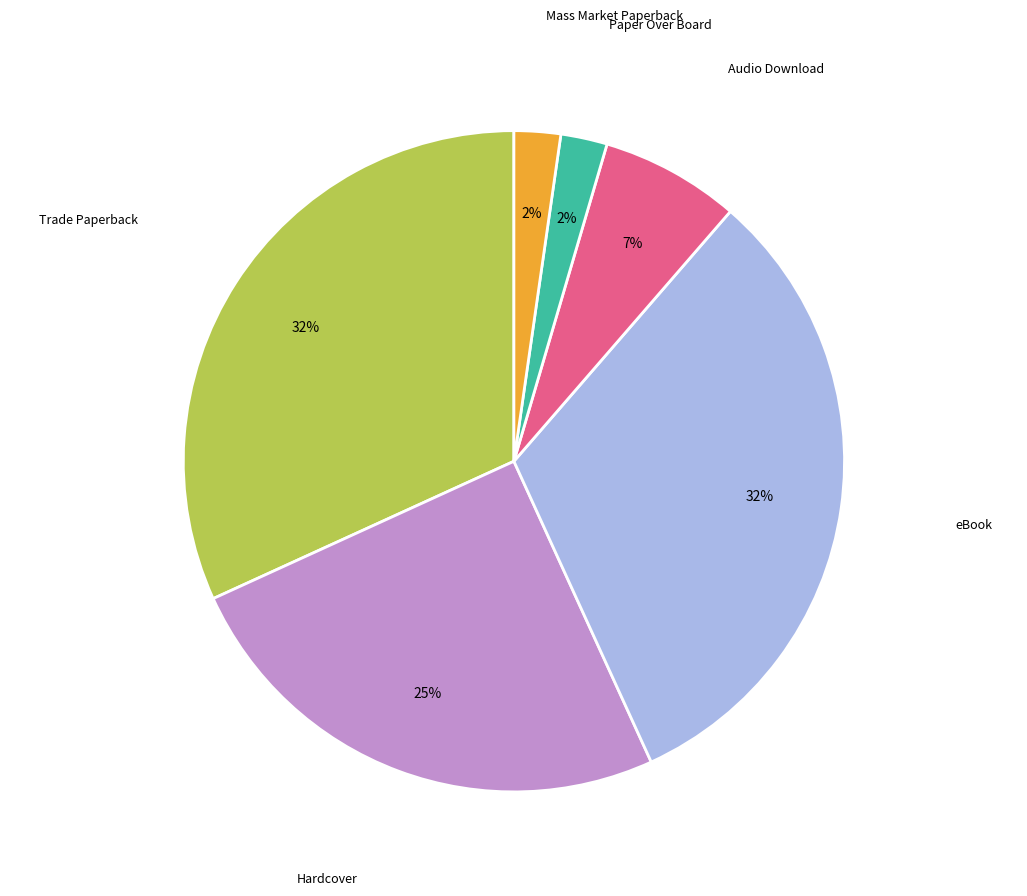

Is there a majority slice in this chart?

No